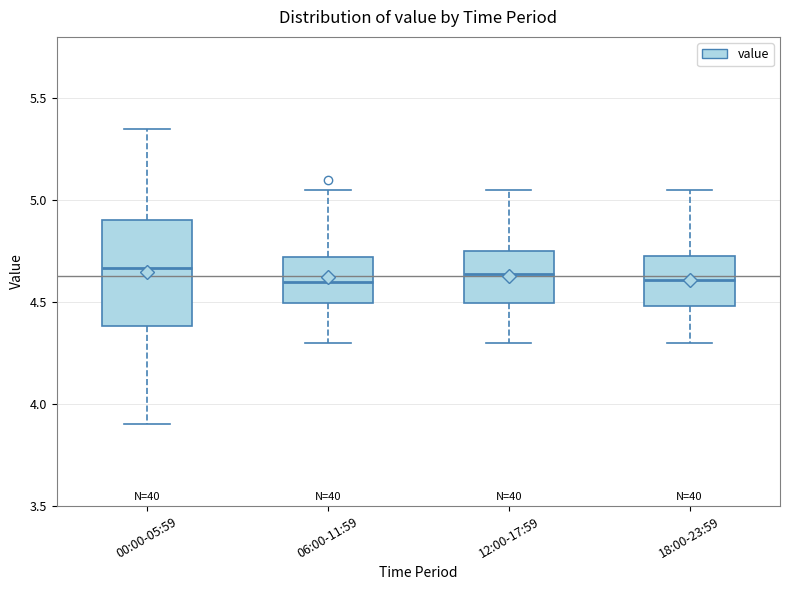

Where is the lower edge of the box for 06:00-11:59 on the y-axis? The values are not printed on the chart, so give them approximately, as read against the axis.

4.50